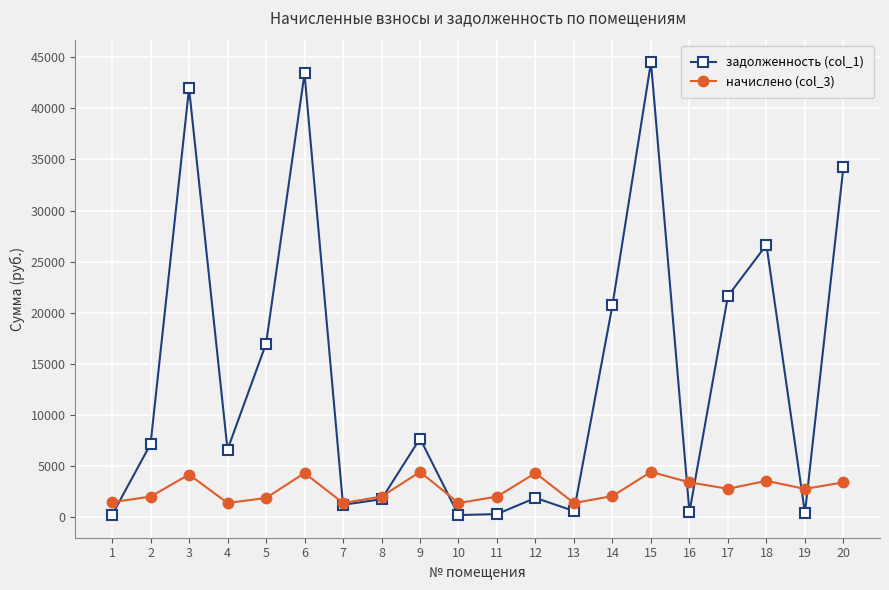

How many lines are shown in the chart?

2